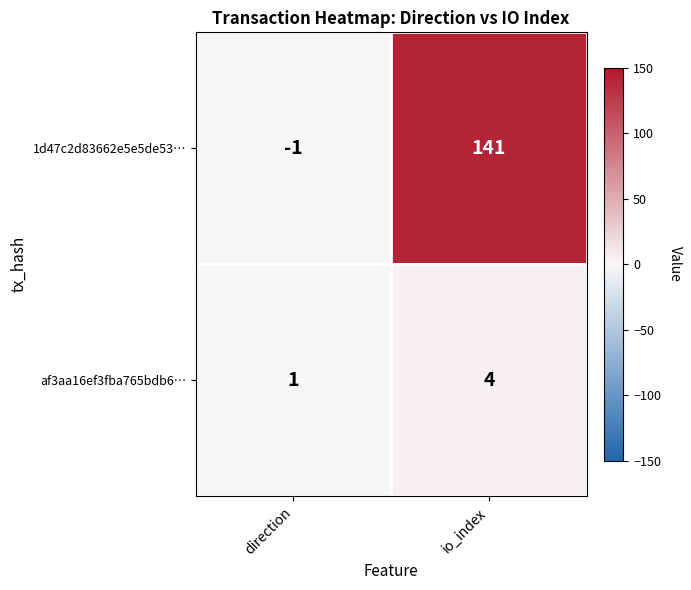

List the labels in order of af3aa16ef3fba765bdb6… value, smallest first.

direction, io_index